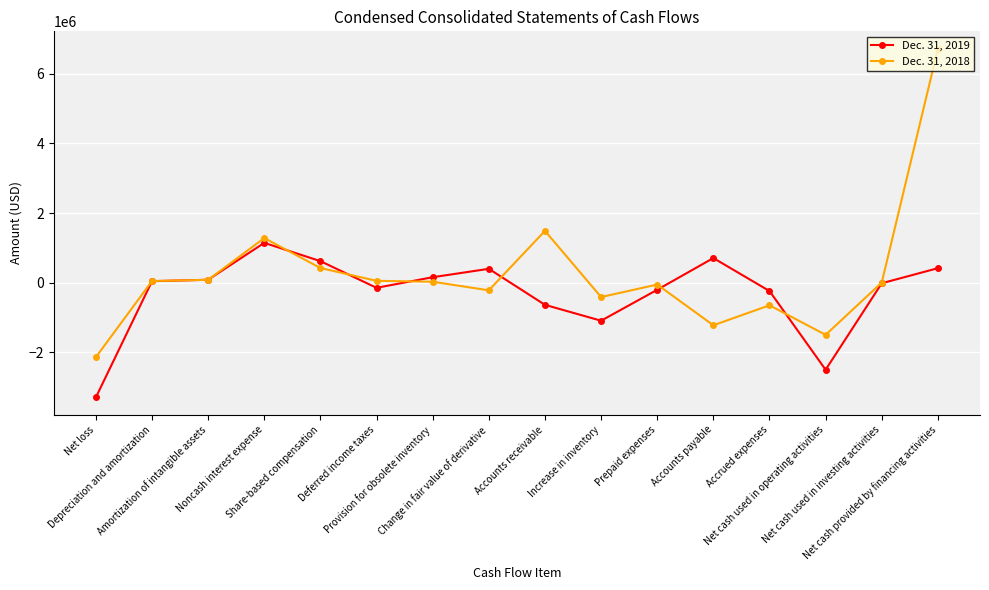

What is the label of the 11th point from the left?

Prepaid expenses